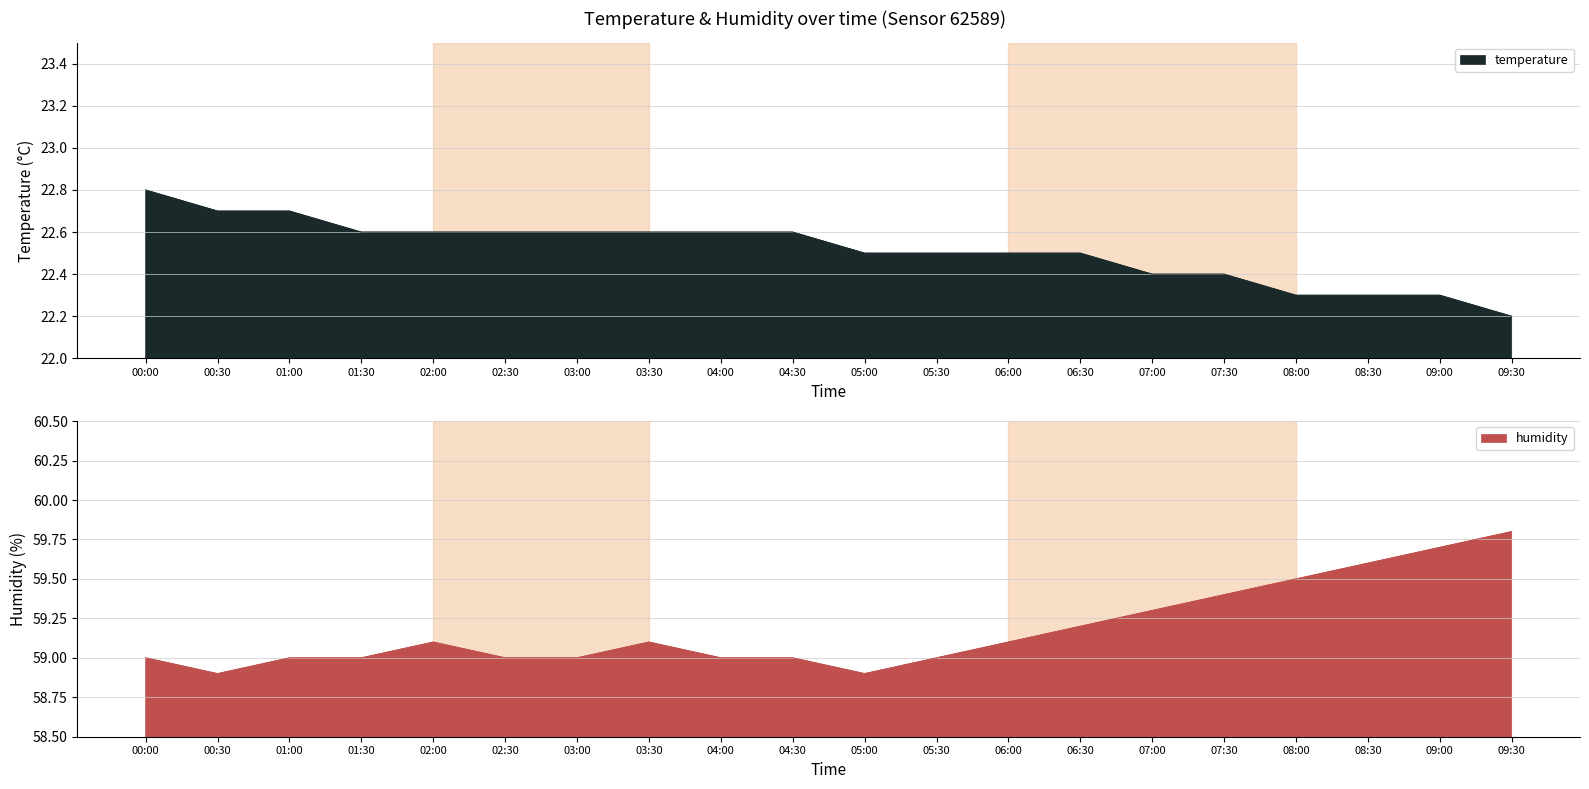

What is the spread (max minus min) of values at 07:00?

36.9